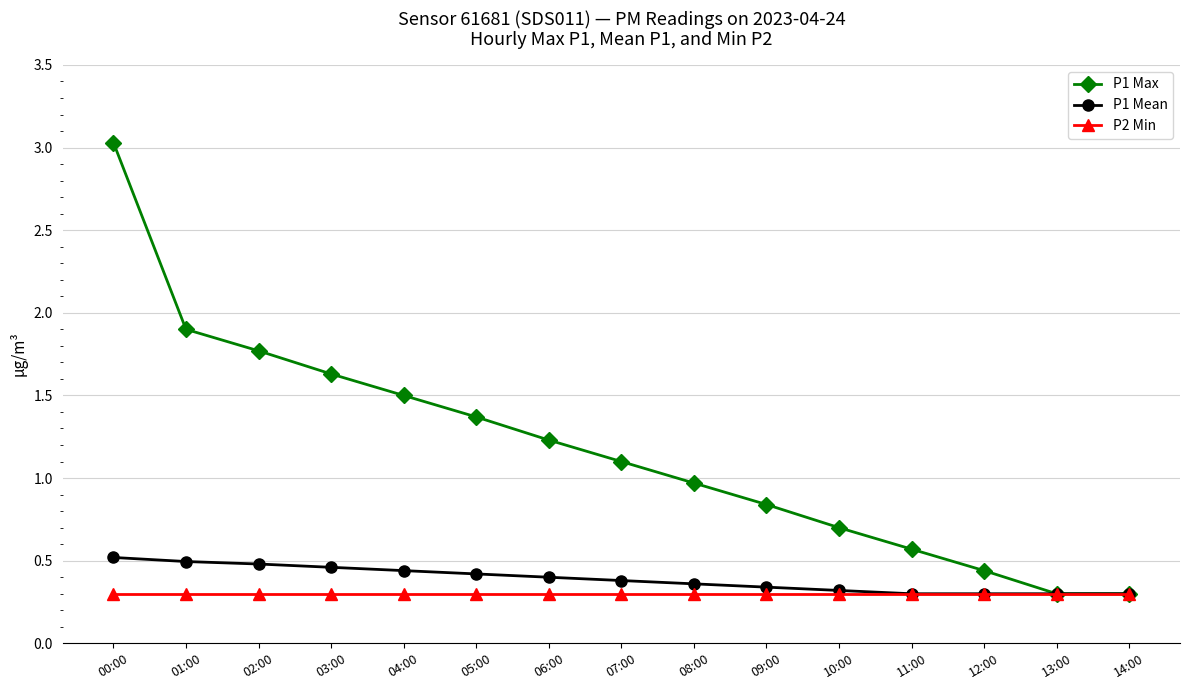

Count the number of categories in the chart.

15